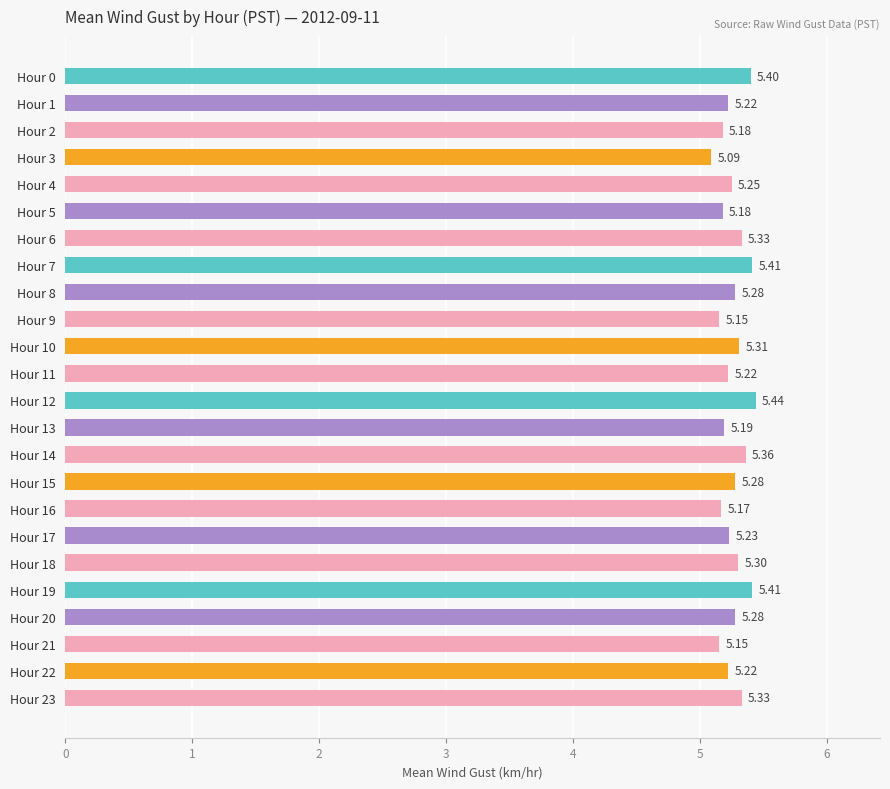

Approximately how many times larger is the value at Hour 7 compared to Hour 0?

1.0